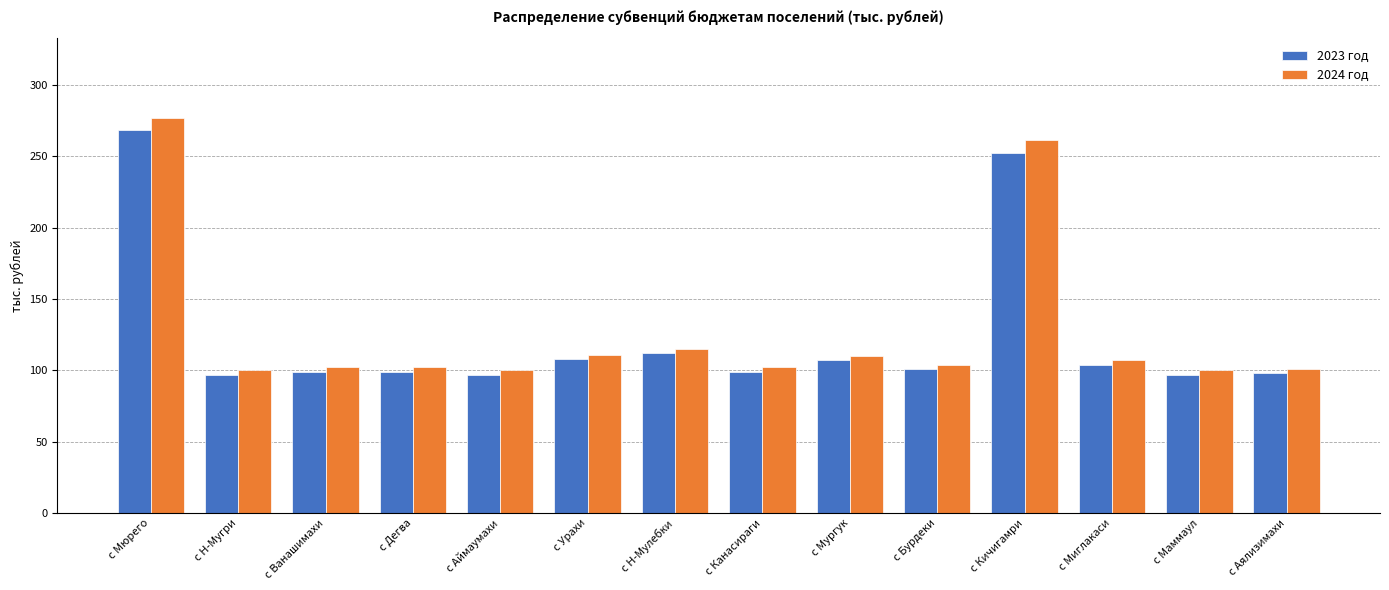

What is the maximum value for 2023 год?

268